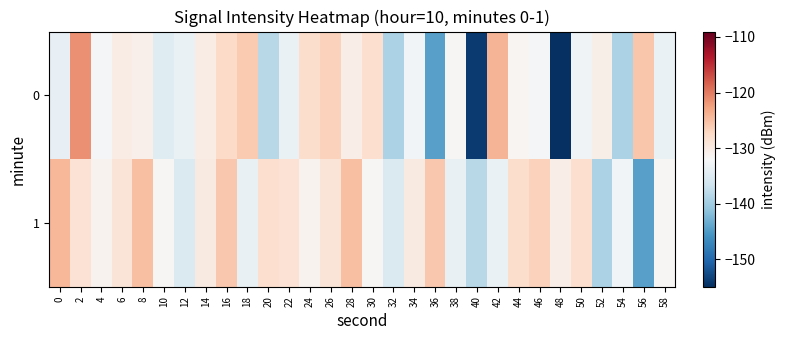

What is the maximum value shown in the chart?

-121.4